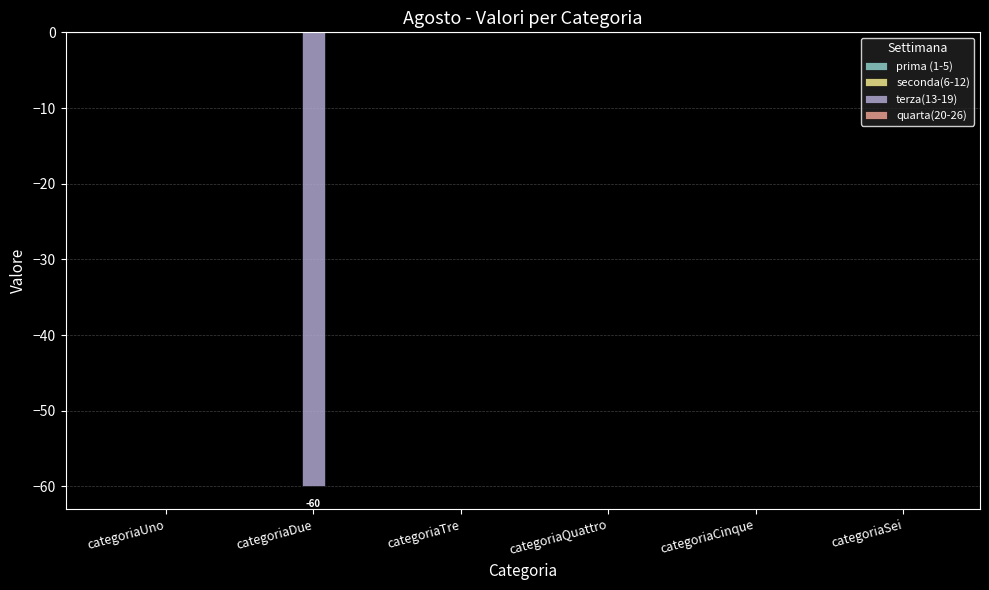

What is the sum of all values?

-60